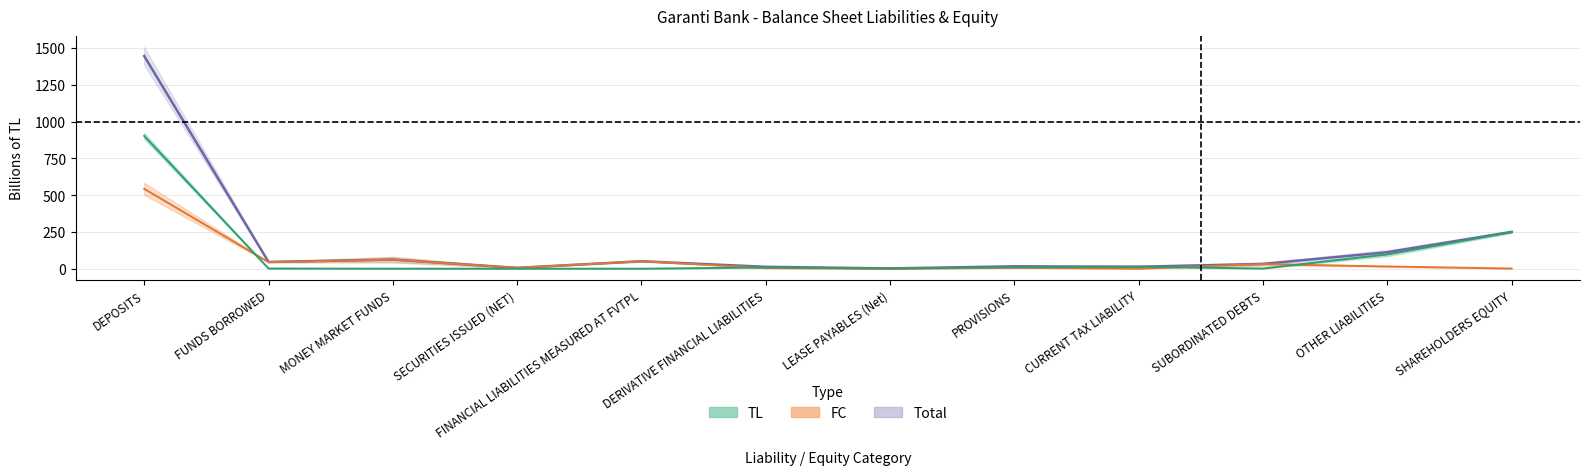

What is the value of the TL (midpoint) point at the 12th from the left?

249.0